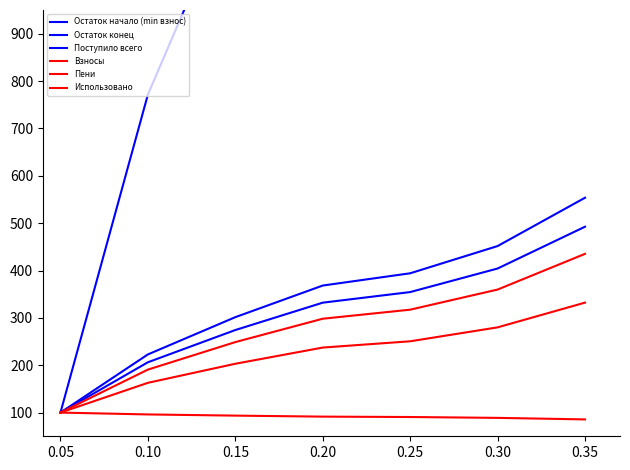

True or false: Остаток начало (min взнос) has a value of 1566.5 at 0.20.

True